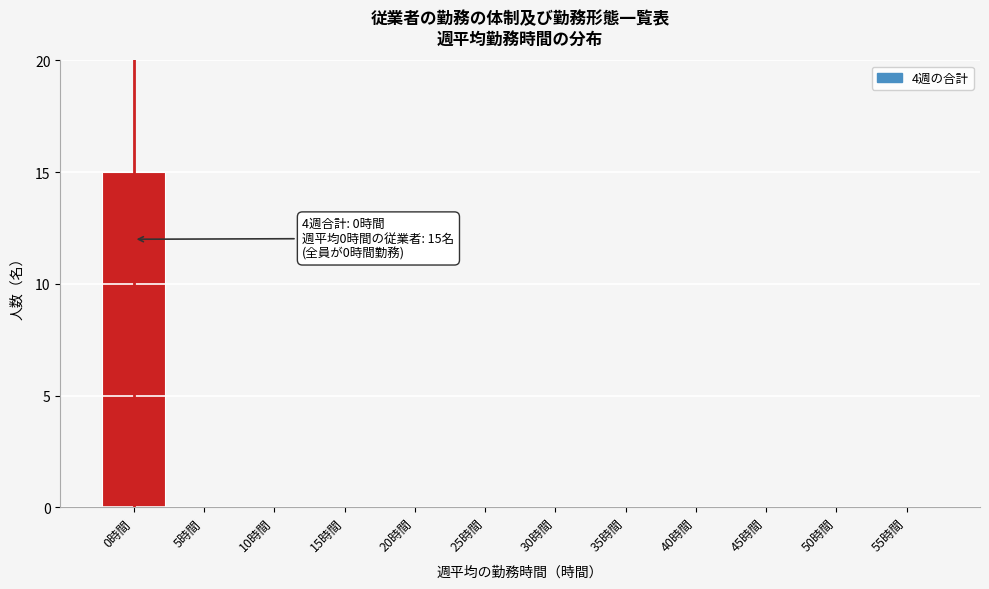

Reading left to right, extract all data points from this chart.

0時間=15	5時間=0	10時間=0	15時間=0	20時間=0	25時間=0	30時間=0	35時間=0	40時間=0	45時間=0	50時間=0	55時間=0